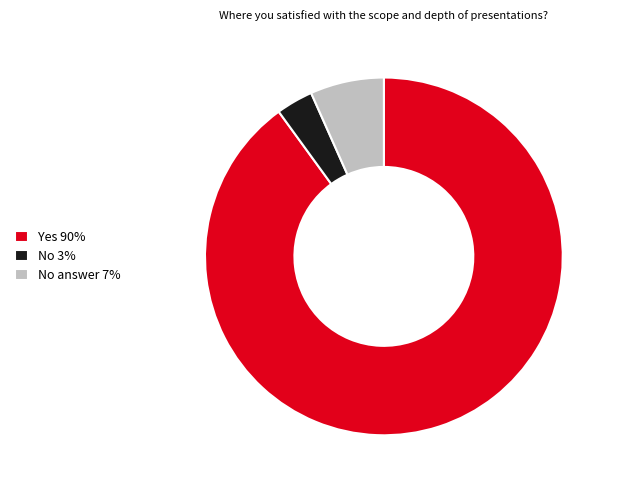

Rank the categories by value from highest to lowest.

Yes 90%, No answer 7%, No 3%